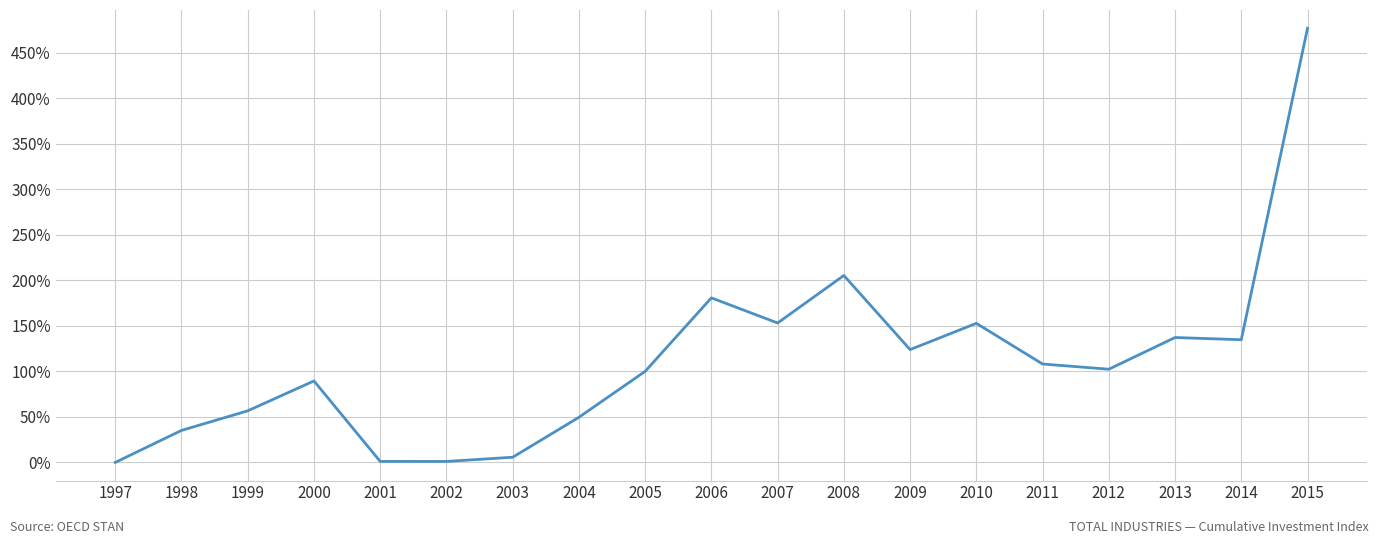

Which label corresponds to the largest value in the chart?

2015